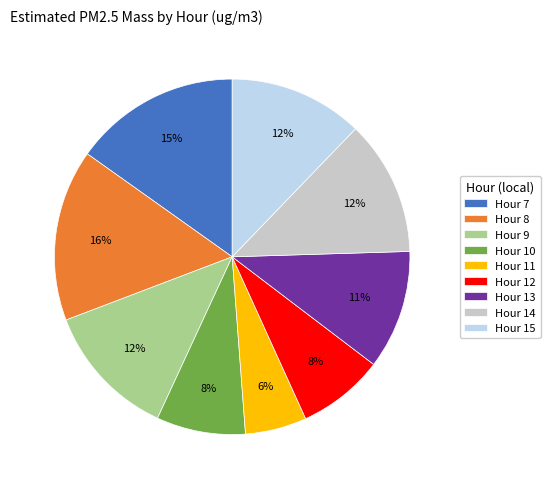

Combined, do Hour 11 and Hour 8 account for over 50%?

No